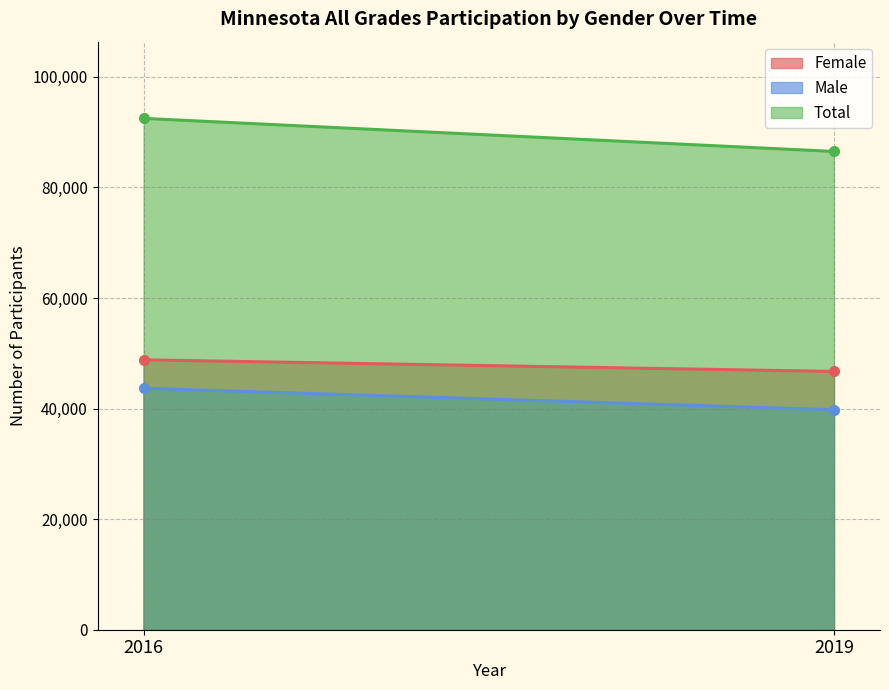

What is the maximum value shown in the chart?

92503